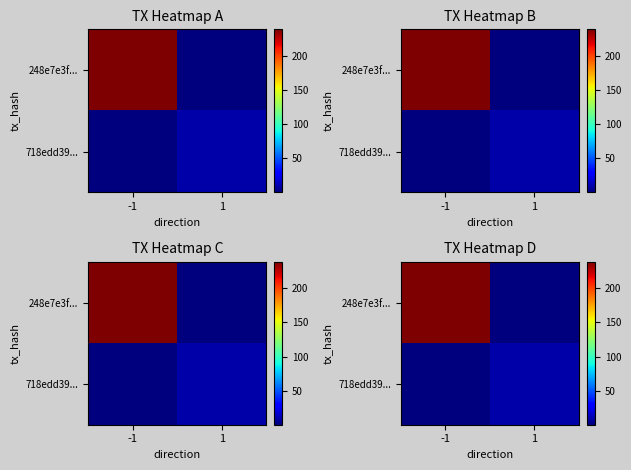

Between 1 and -1, which is larger?

-1